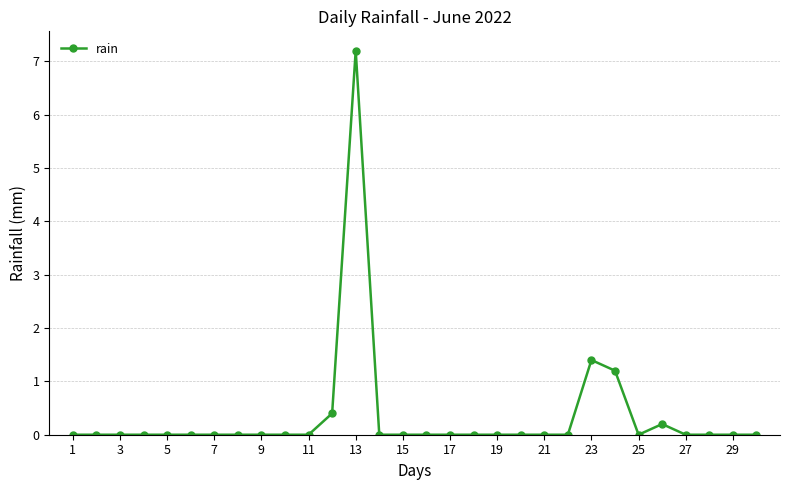

How many lines are shown in the chart?

1